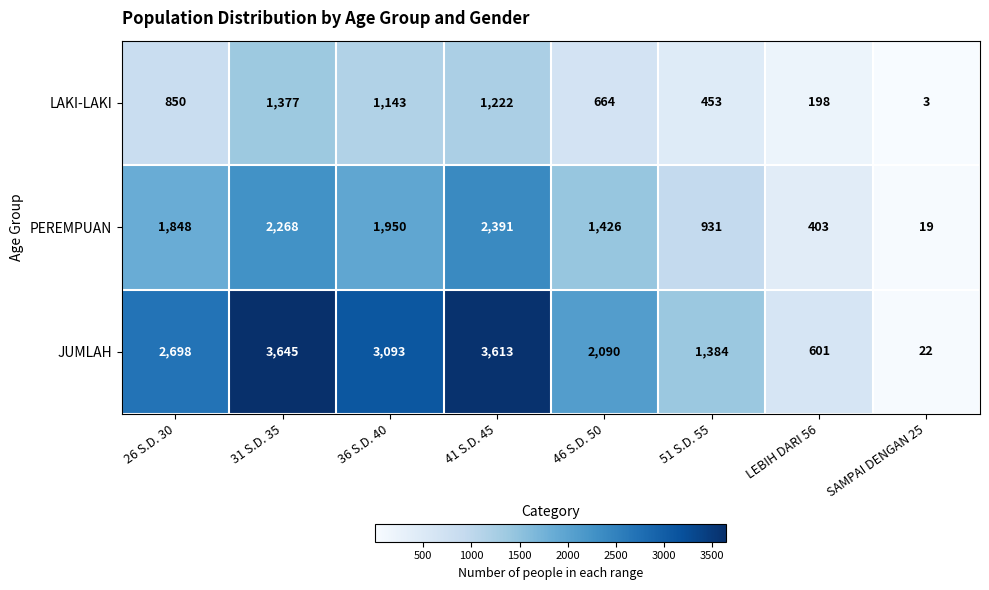

Rank the series by their average value, from highest to lowest.

JUMLAH, PEREMPUAN, LAKI-LAKI